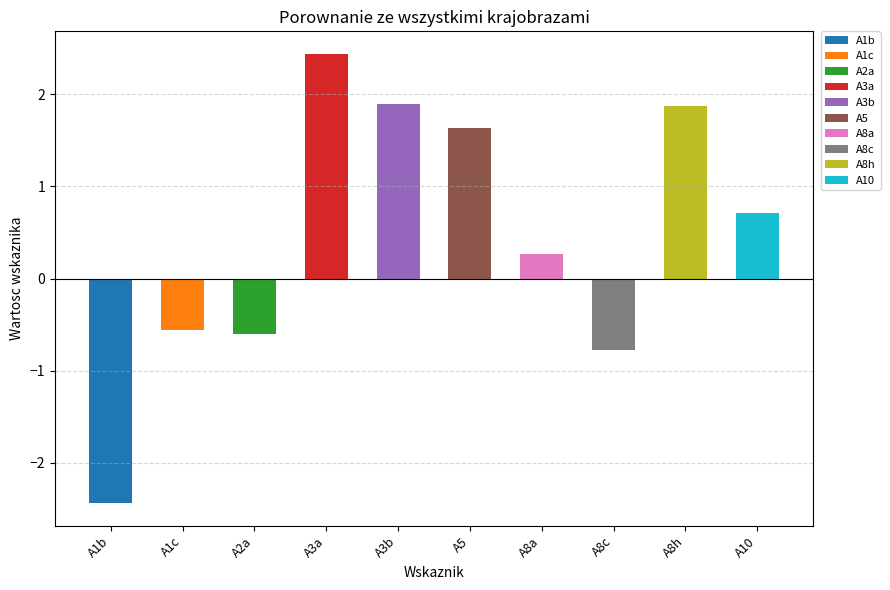

Reading right to left, list all the values displayed in this chart.

0.7	1.9	-0.8	0.3	1.6	1.9	2.4	-0.6	-0.6	-2.4